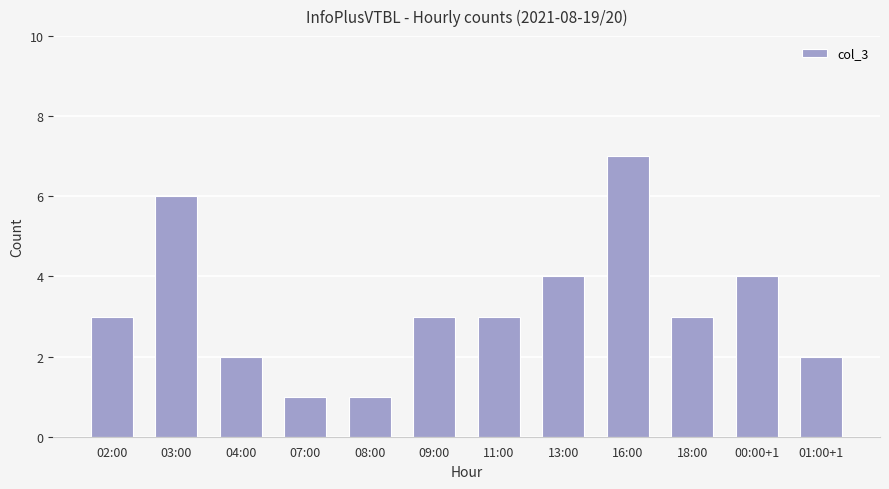

How many distinct data groups are displayed?

1